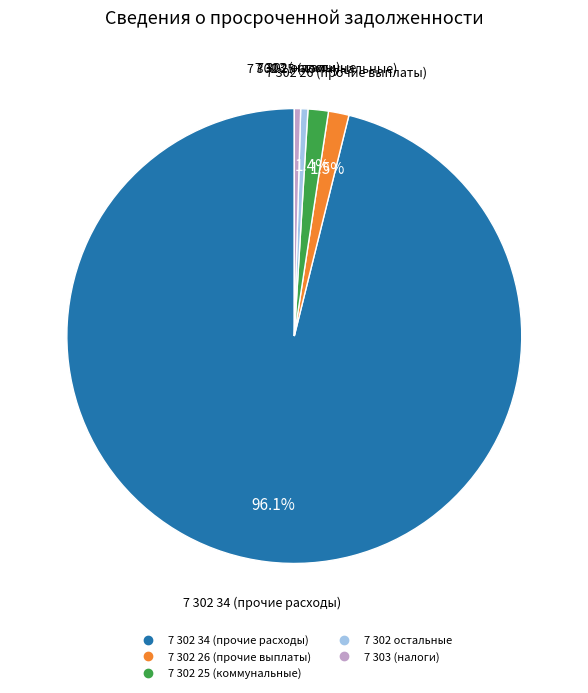

Is there any slice that represents more than half of the pie?

Yes